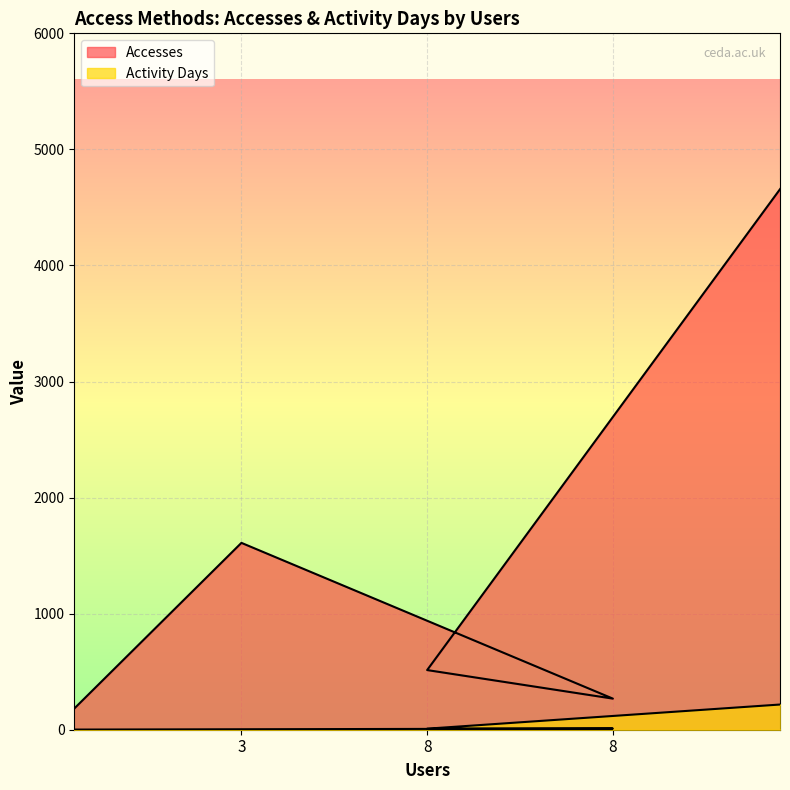

True or false: Activity Days and Accesses cross at least once.

False